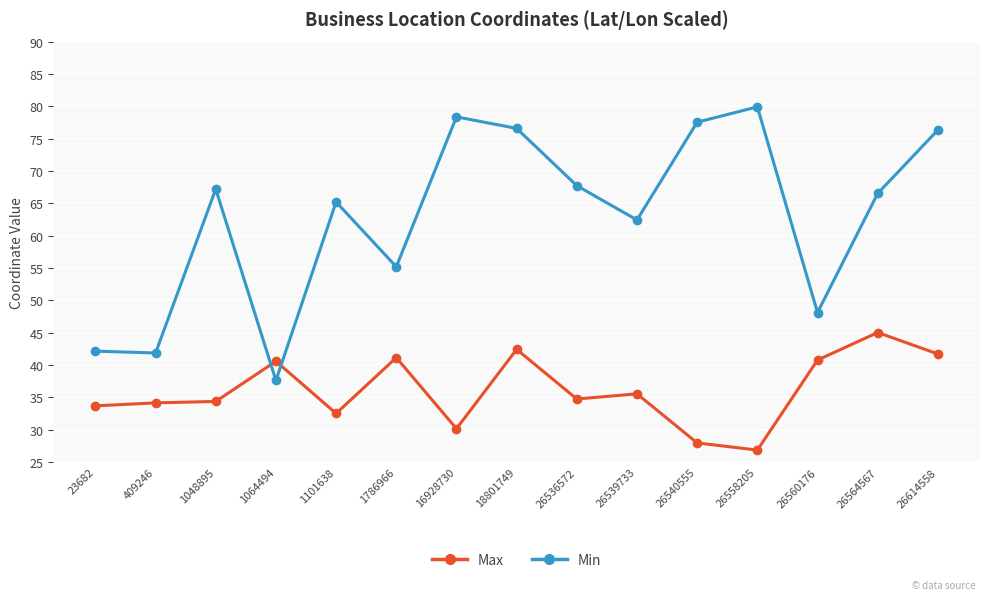

Which series has the largest total across all categories?

Min